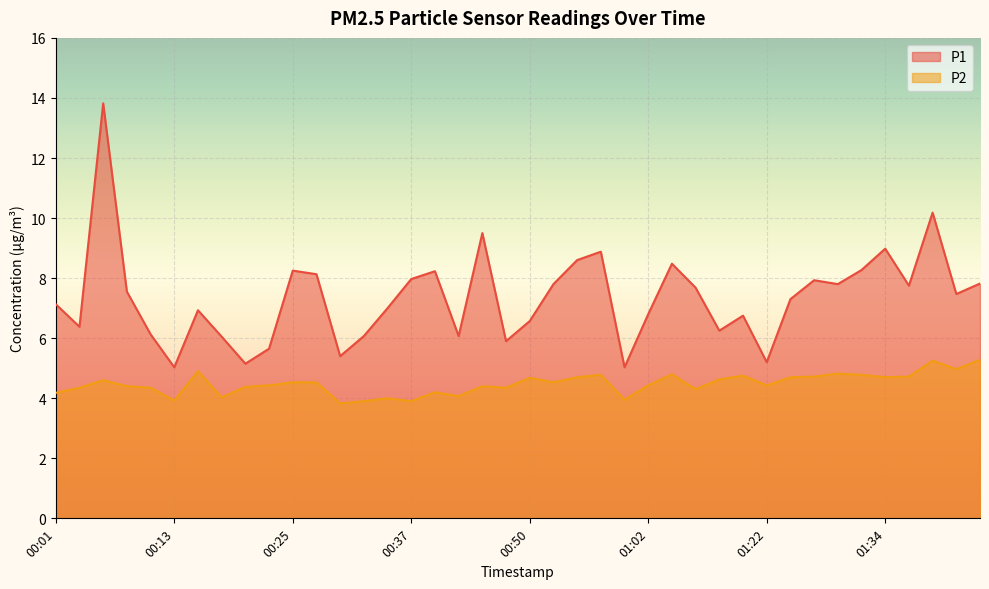

Rank the series by their maximum value, from highest to lowest.

P1, P2